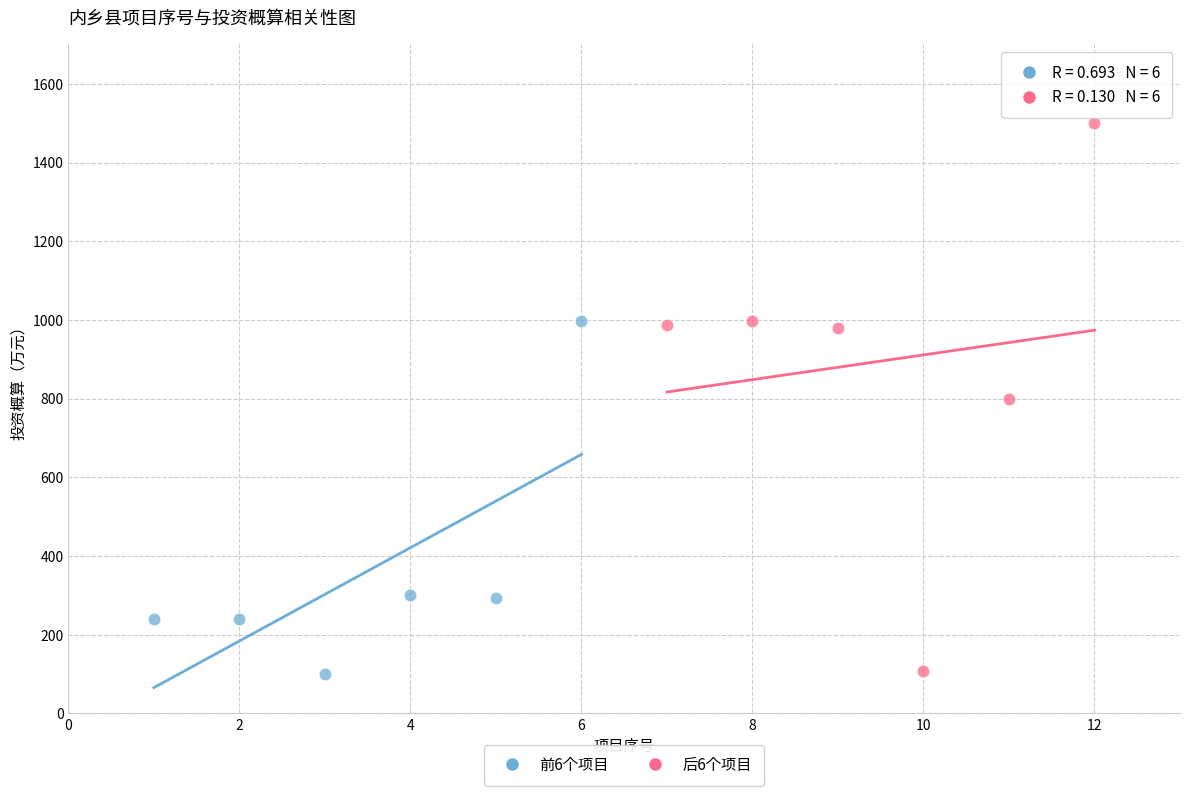

Which series reaches the maximum Y coordinate?

后6个项目